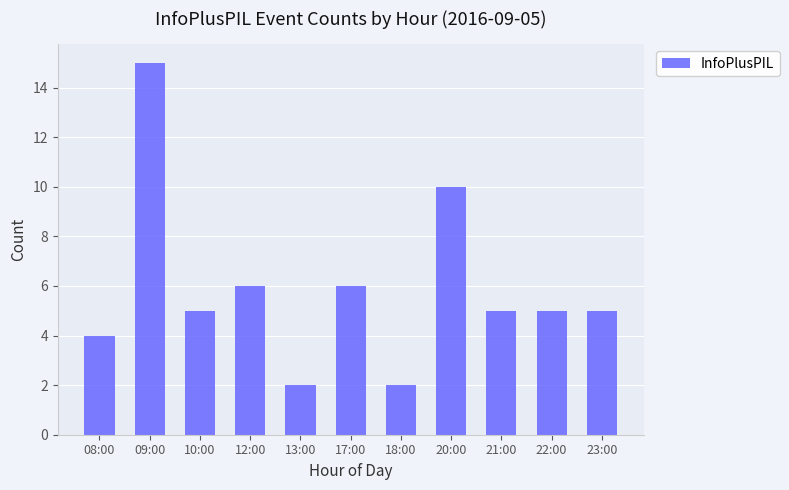

Reading left to right, transcribe all the data shown in this chart.

4	15	5	6	2	6	2	10	5	5	5